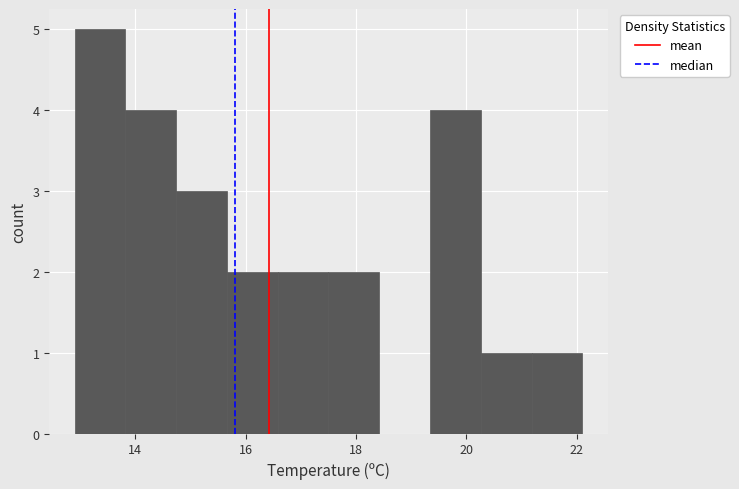

Reading left to right, list every bar in this chart as the range it spans on the x-axis followed by its height. Neither the bar edges nor the heights are printed on the chart, so give them approximately, as read against the axes.

12.90 to 13.82: 5
13.82 to 14.74: 4
14.74 to 15.66: 3
15.66 to 16.58: 2
16.58 to 17.50: 2
17.50 to 18.42: 2
18.42 to 19.34: 0
19.34 to 20.26: 4
20.26 to 21.18: 1
21.18 to 22.10: 1